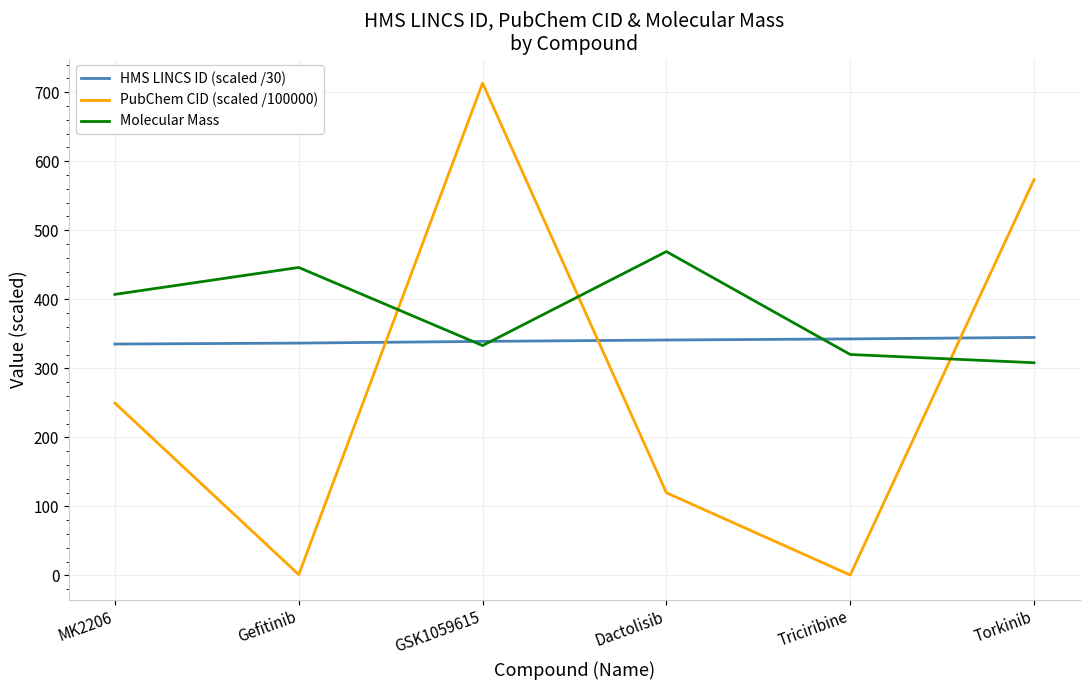

Which series has the largest total across all categories?

Molecular Mass